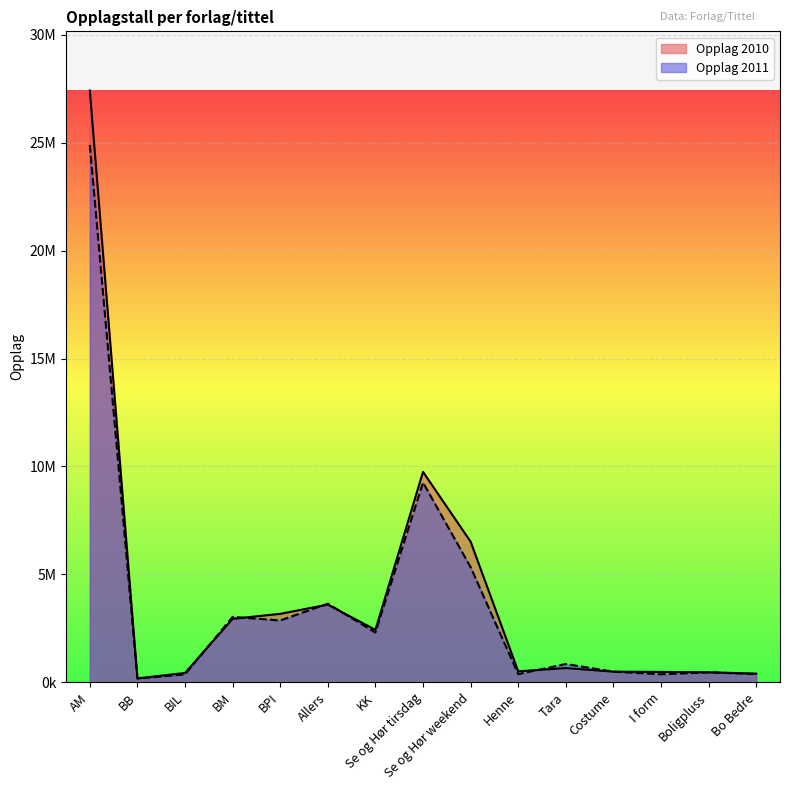

At which label does Opplag 2011 reach its minimum?

BB